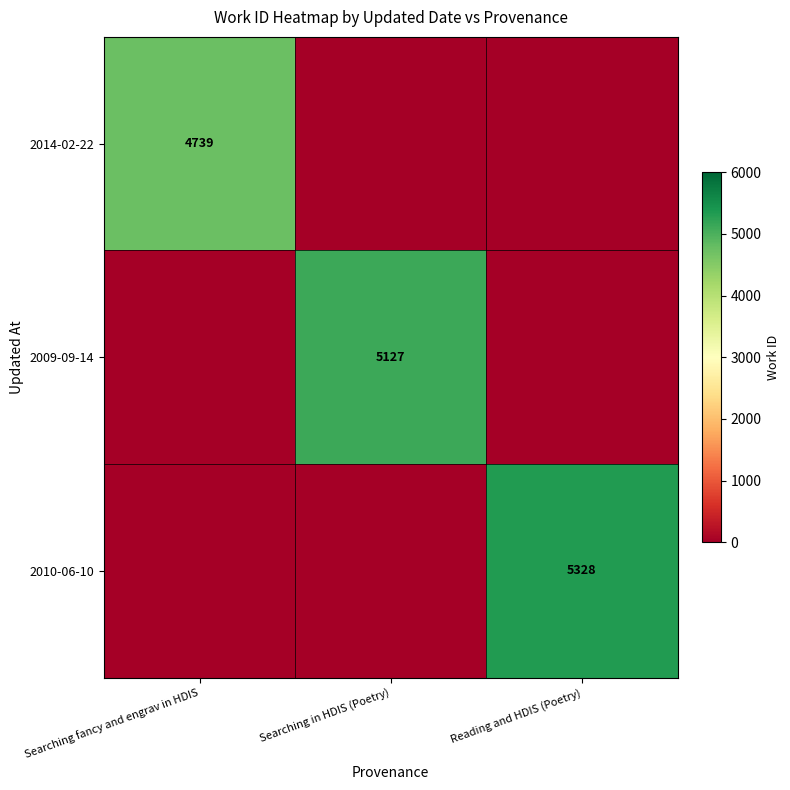

The value of 2009-09-14 at Searching in HDIS (Poetry) is 5127. True or false?

True